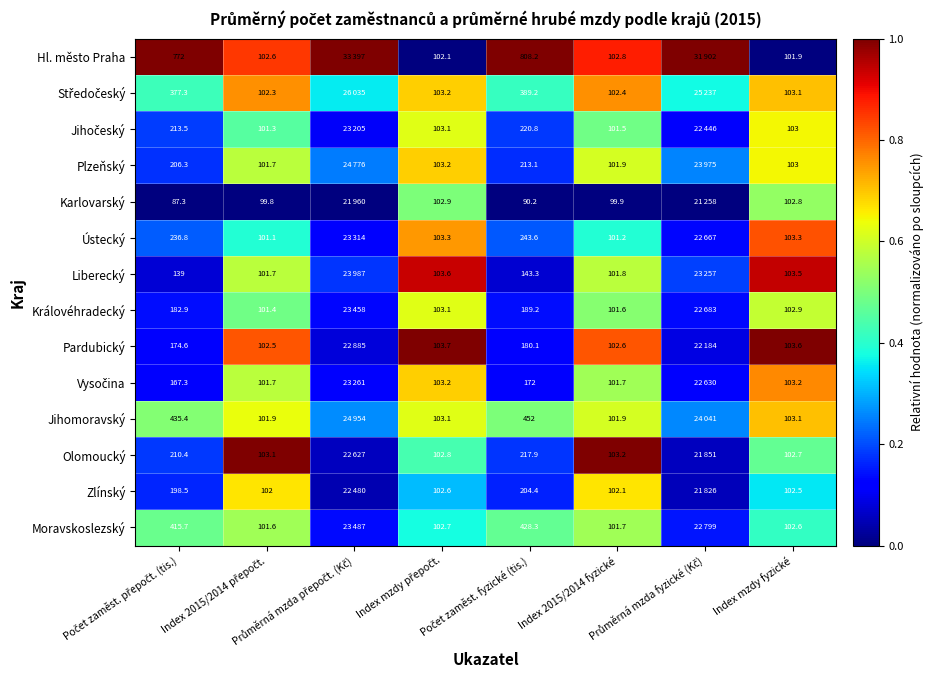

What is the sum of the Vysočina values at Průměrná mzda přepočt. (Kč) and Index mzdy přepočt.?

0.8